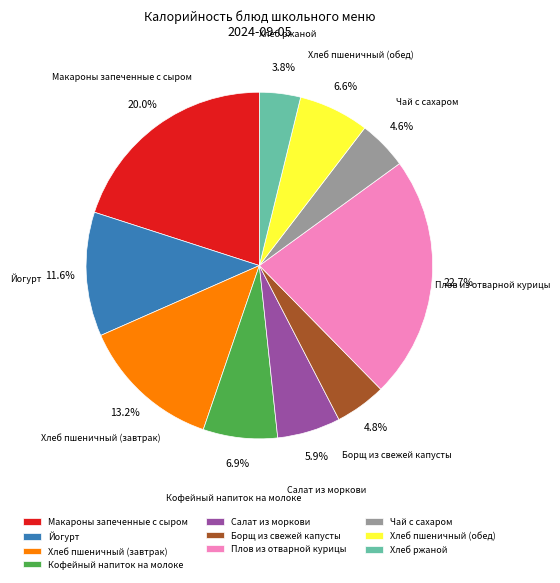

Is the sum of Салат из моркови and Хлеб пшеничный (обед) greater than half?

No